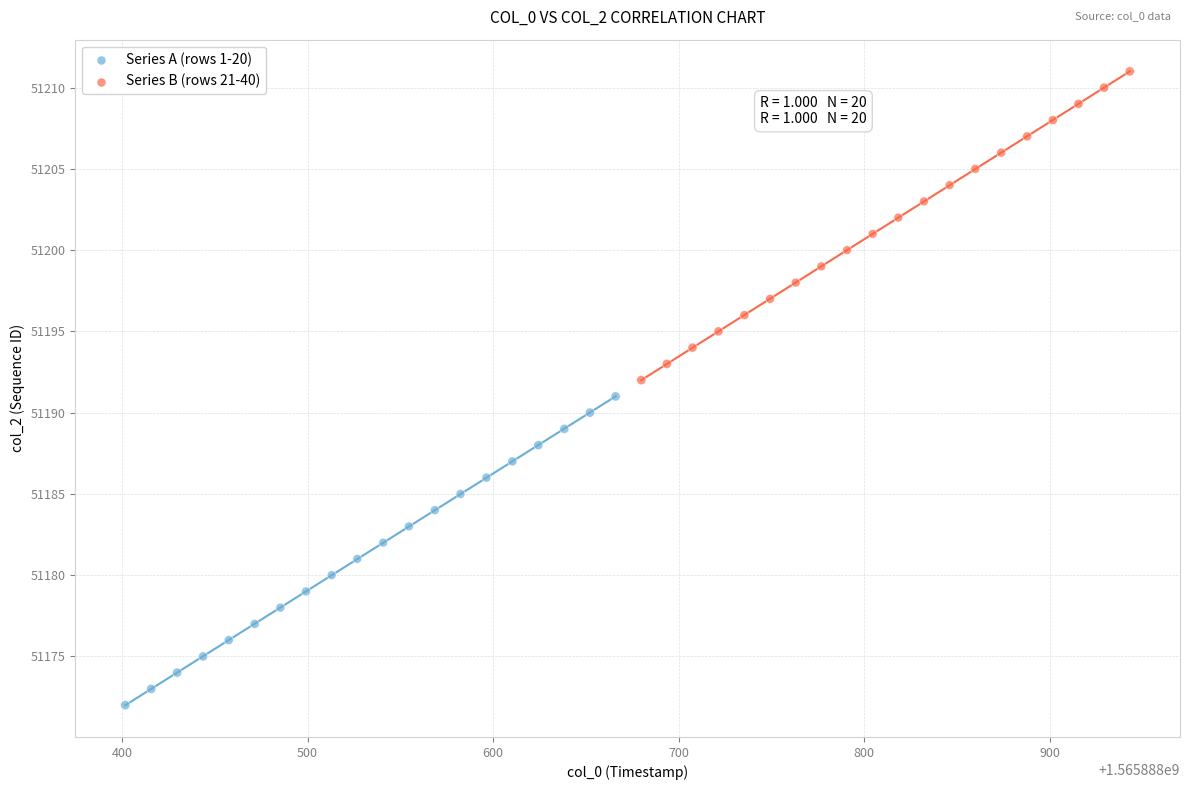

What are all the series names shown in the legend?

Series A (rows 1-20), Series B (rows 21-40)